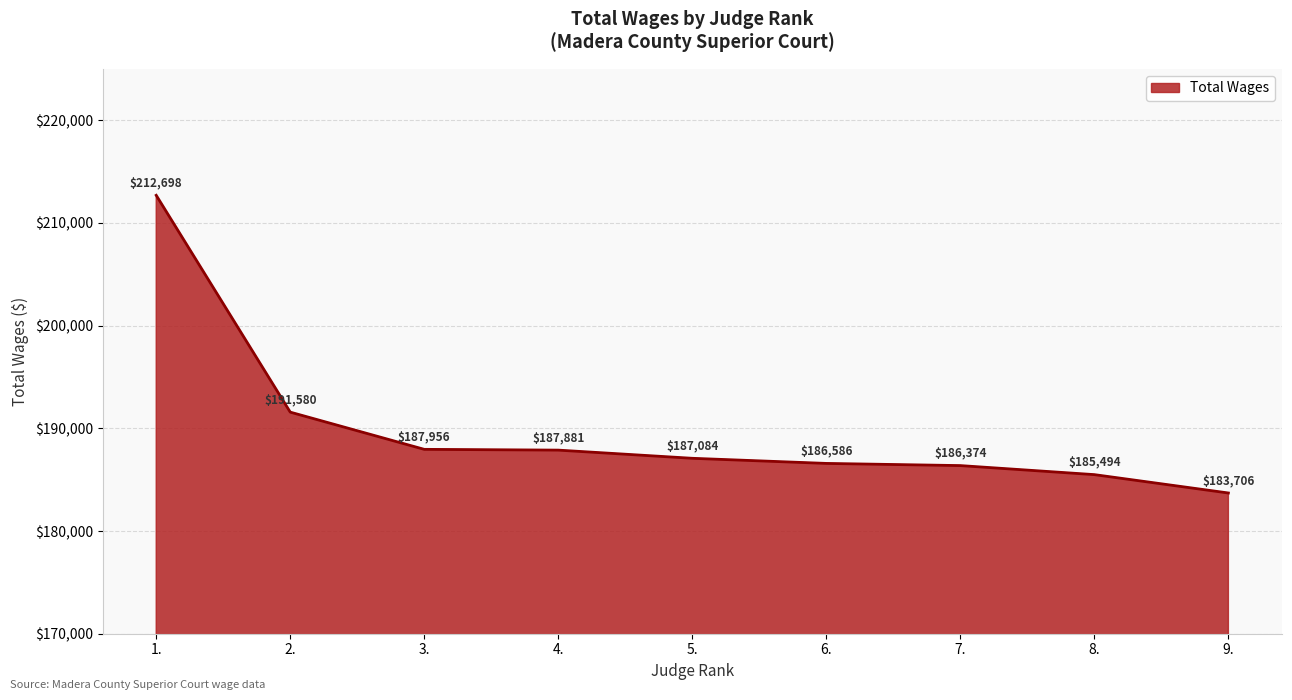

What is the change in value from 6. to 8.?

-1092.0